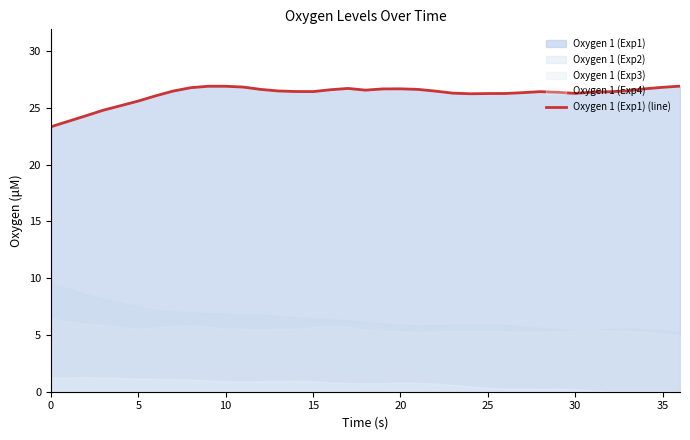

What is the maximum value shown in the chart?

26.9